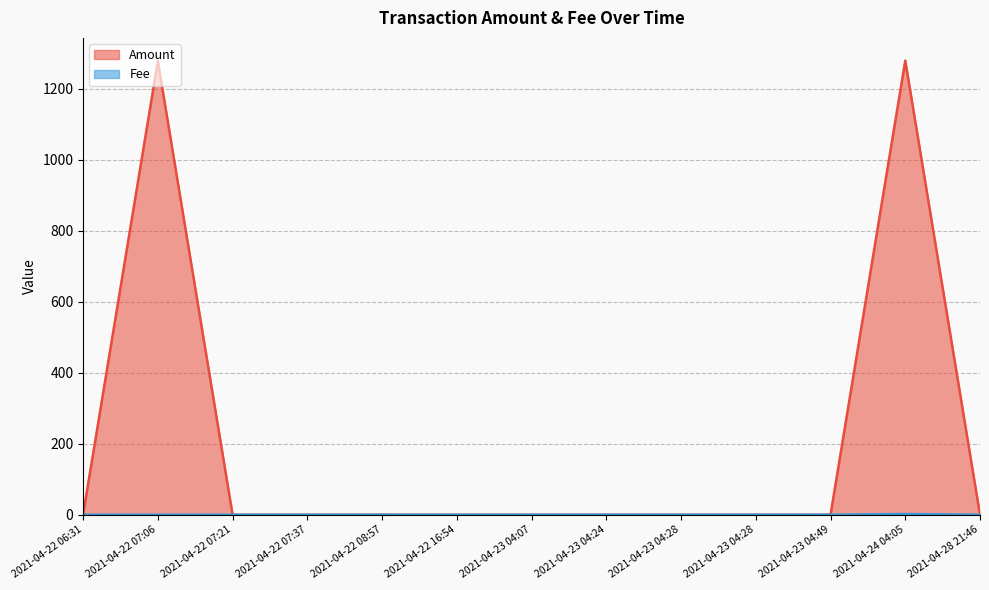

Is the value of Fee at 2021-04-23 04:24 greater than the value of Amount at 2021-04-22 07:37?

Yes